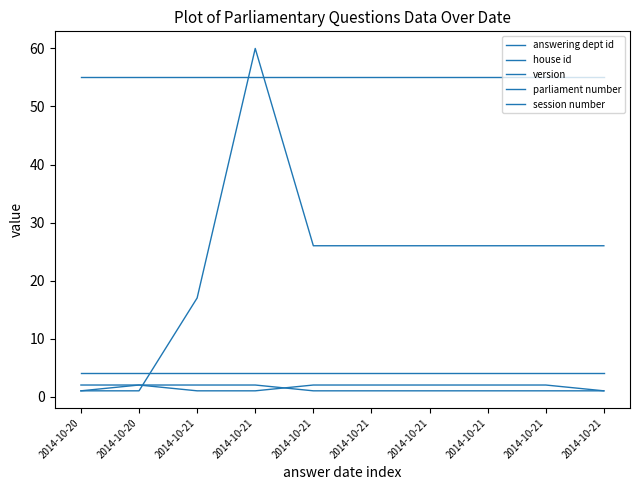

Does the chart have visible grid lines?

No